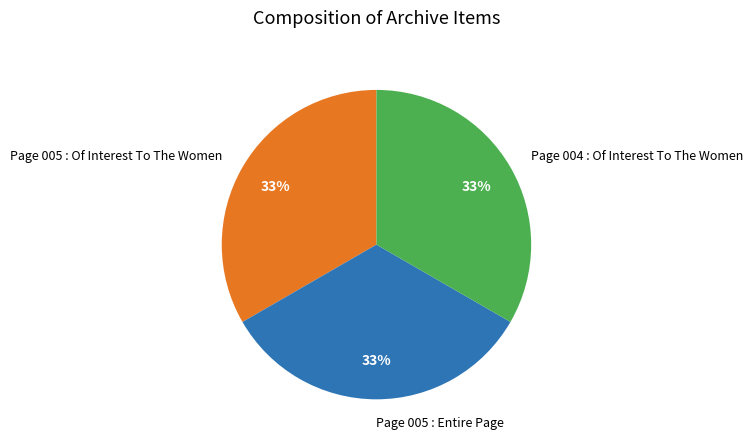

Does any single category account for the majority?

No